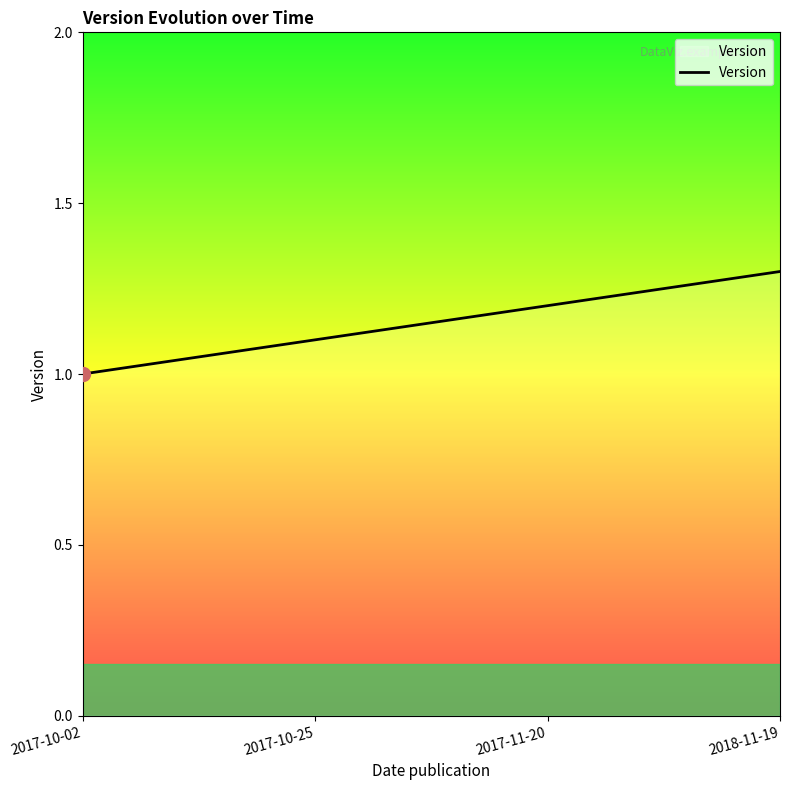

List the labels in order of value, largest first.

2018-11-19, 2017-11-20, 2017-10-25, 2017-10-02